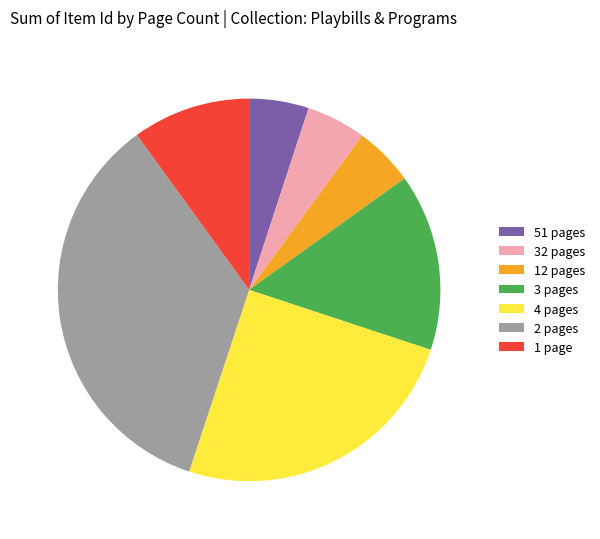

Does any single category account for the majority?

No